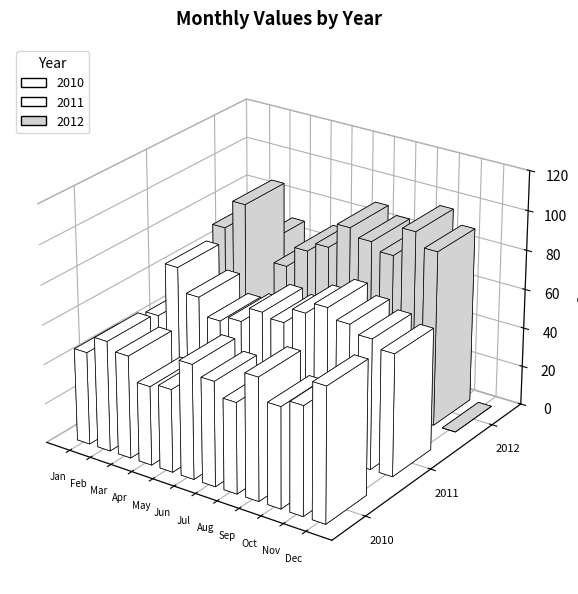

The value of 2010 at May is 42. True or false?

True